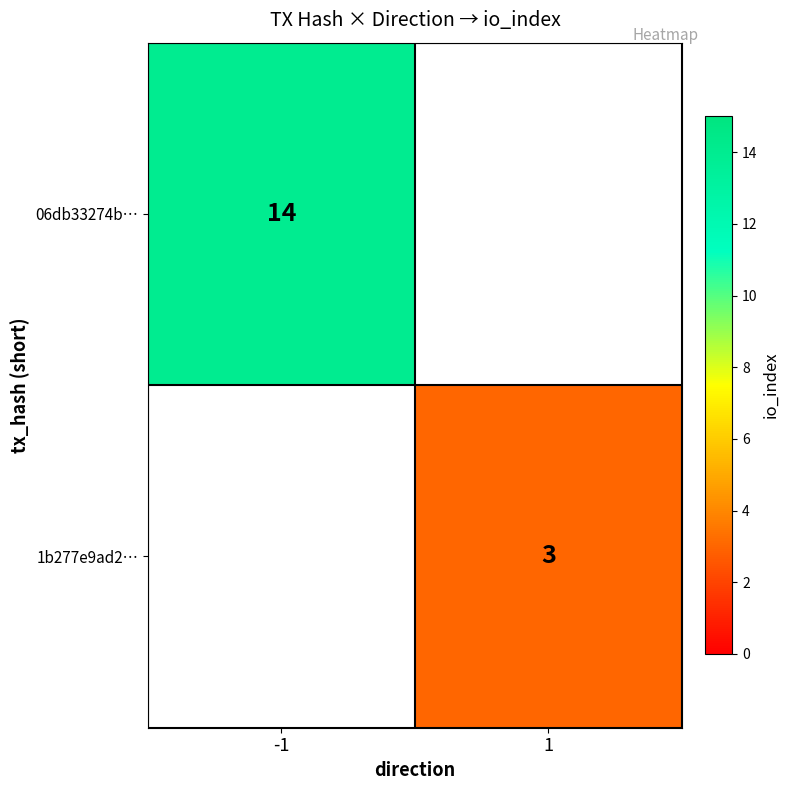

True or false: 06db33274b… has a value of 14 at -1.

True